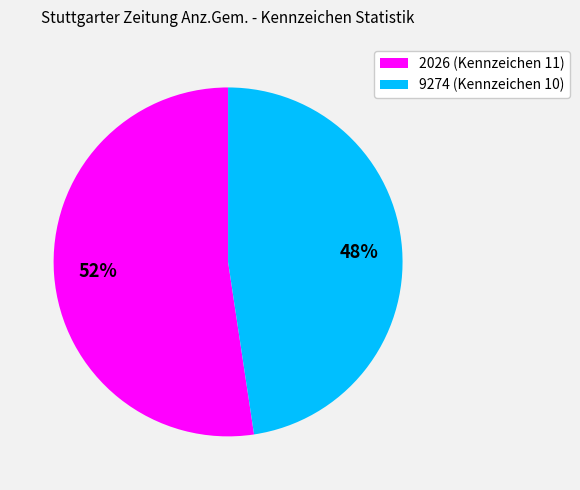

How many segments does this pie chart have?

2